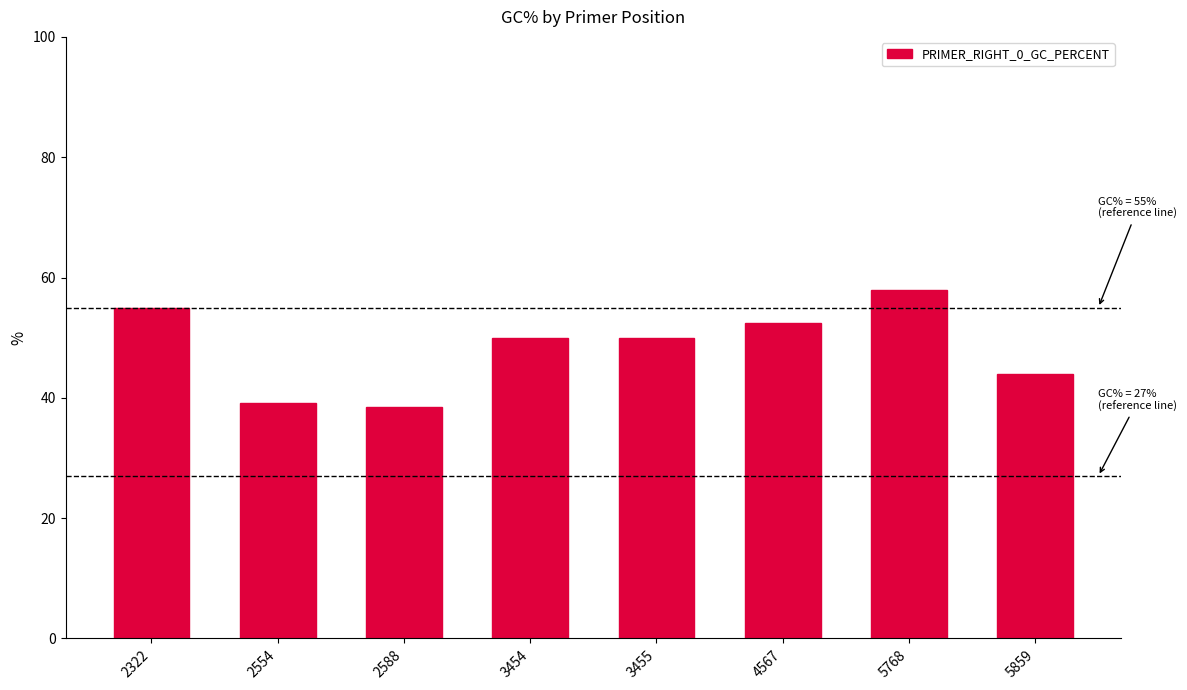

The value at 3454 is 17.3. True or false?

False